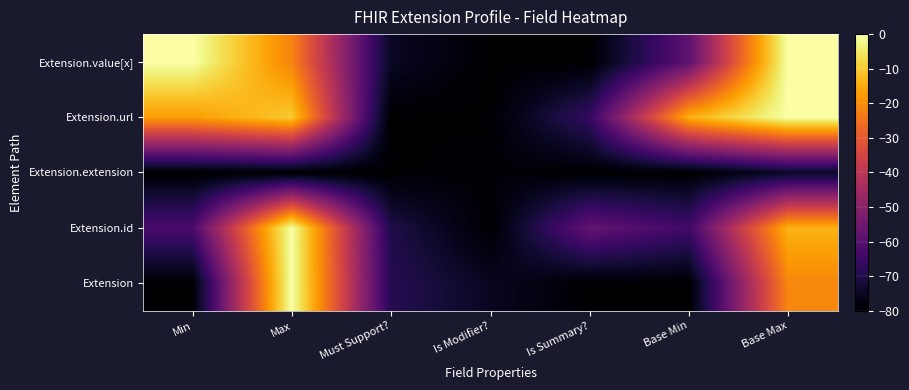

What is the minimum value shown in the chart?

-80.0